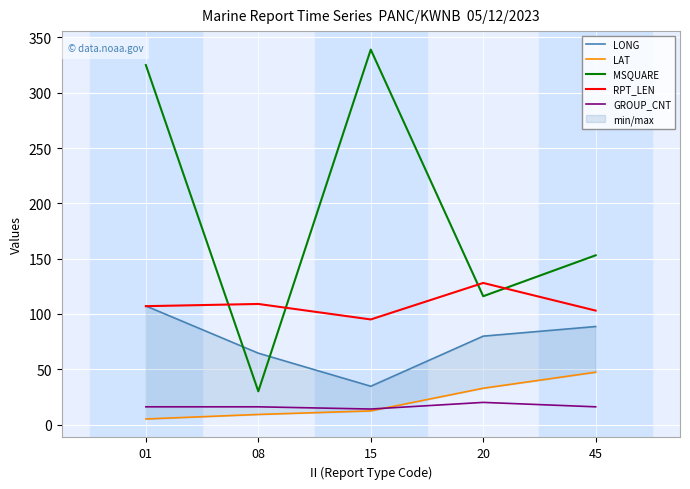

Which category has the lowest value in the GROUP_CNT series?

15